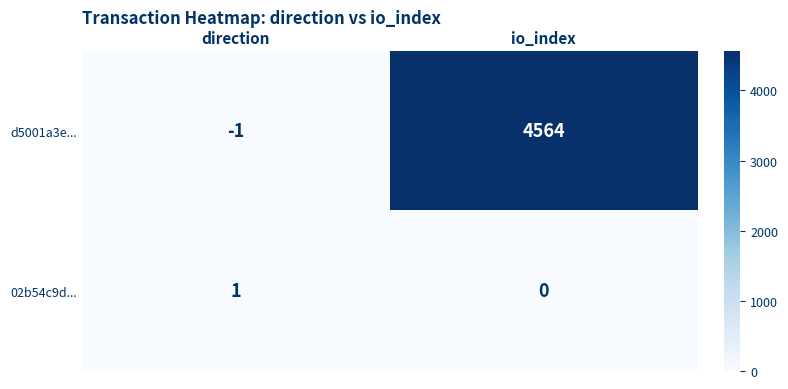

Rank the series by their maximum value, from highest to lowest.

d5001a3e..., 02b54c9d...